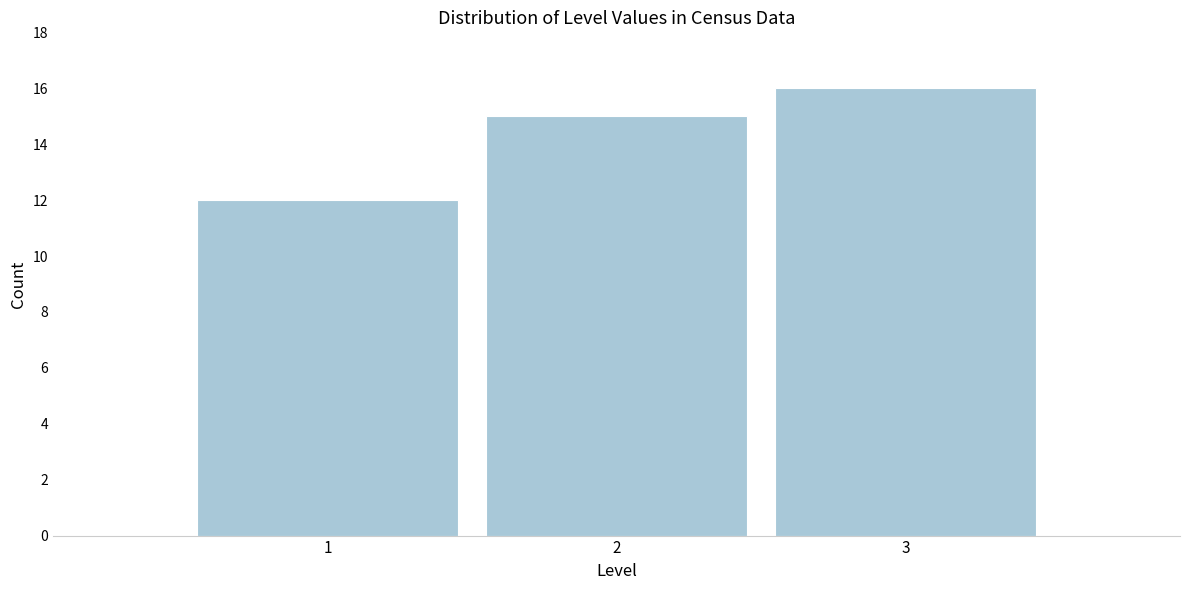

Reading left to right, what are all the values shown in this chart?

1=12	2=15	3=16